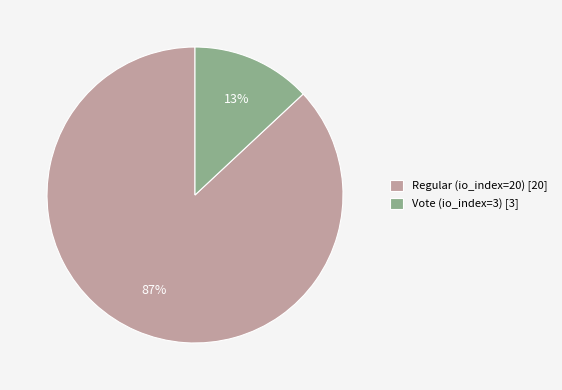

Which slice is the largest?

Regular (io_index=20)